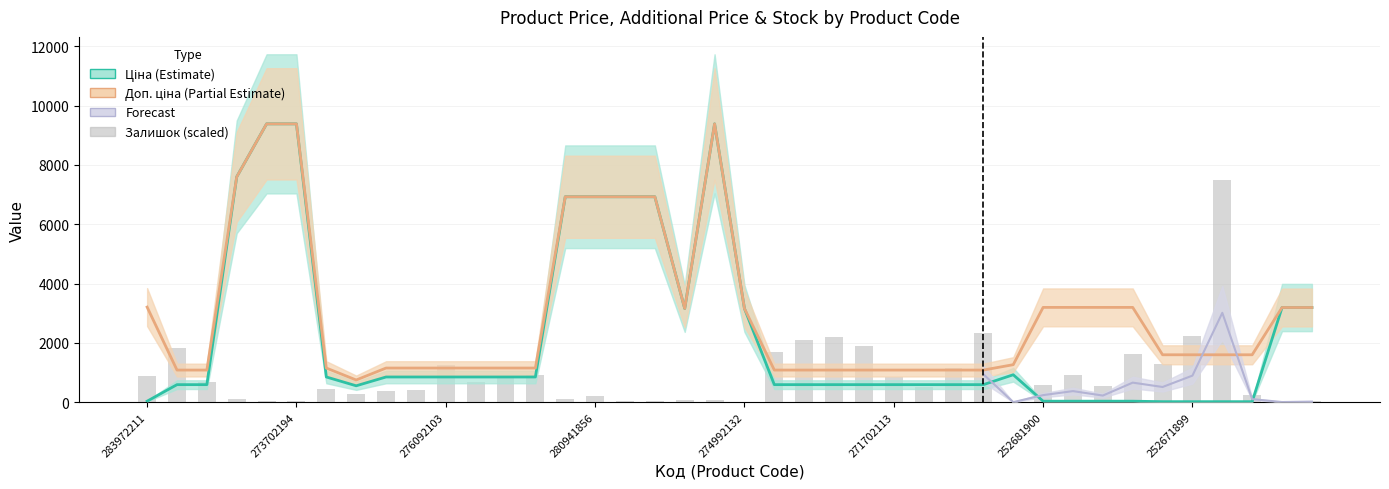

The Доп. ціна series shows 1469.0 at 274992132. True or false?

False